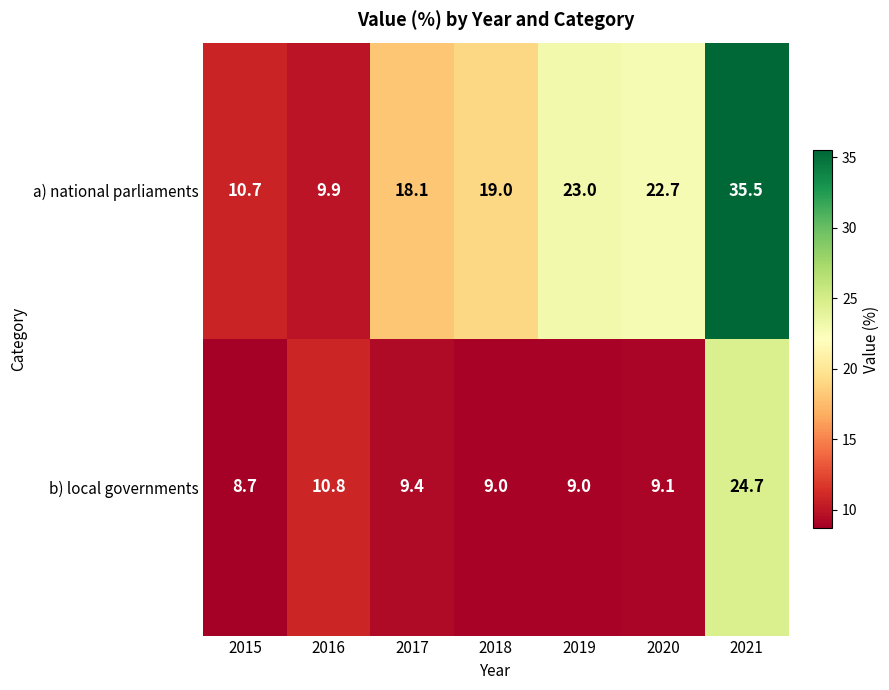

At how many categories does at least one series exceed 9?

7